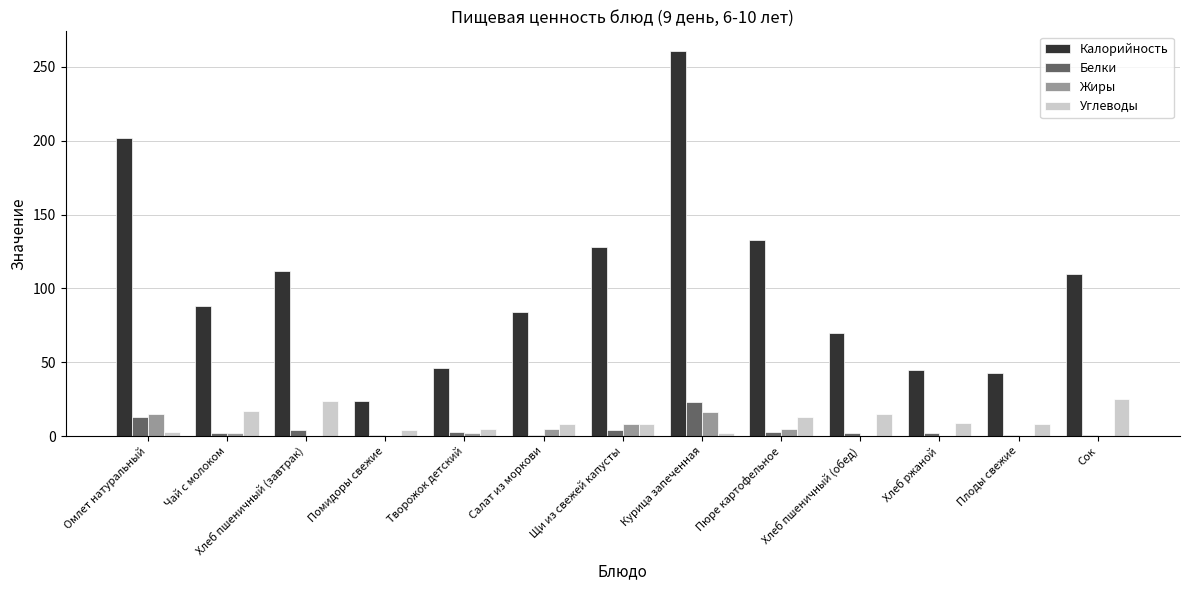

What is the average value of the Жиры series?

4